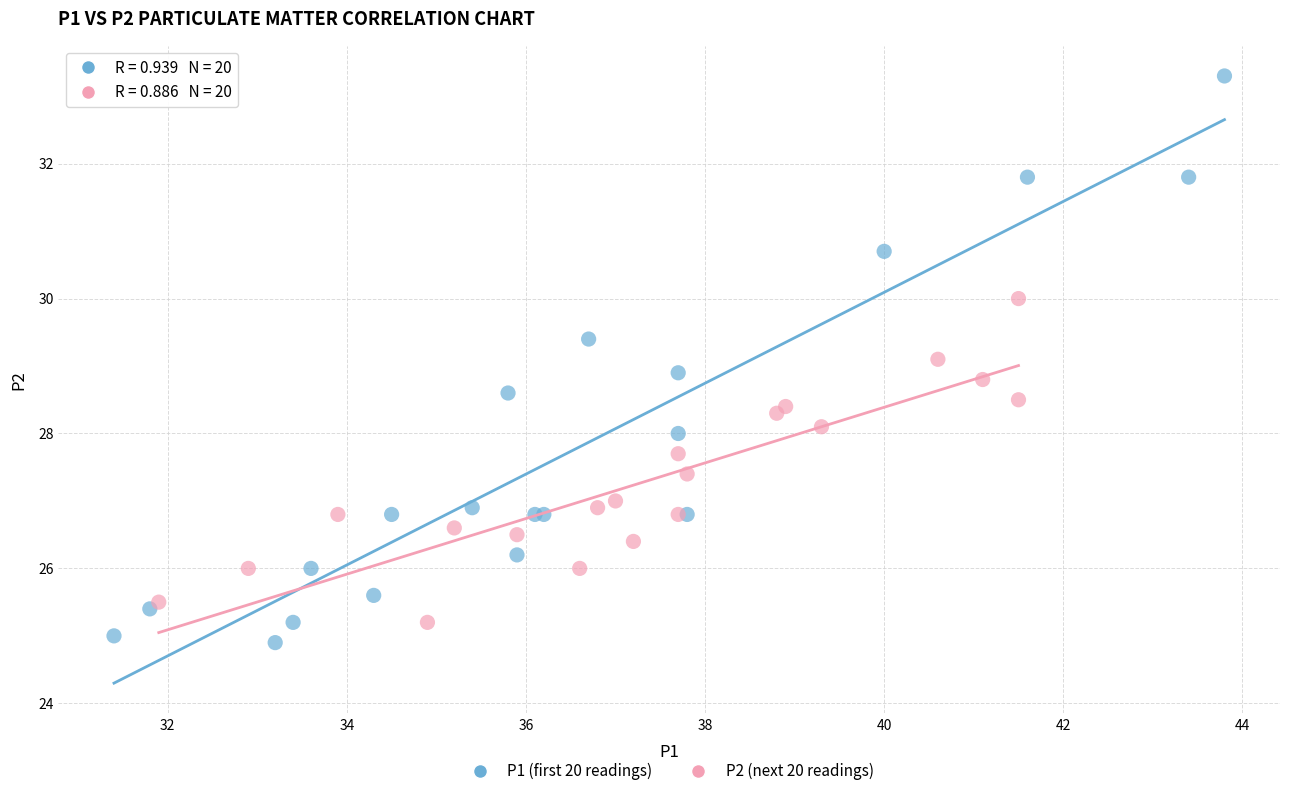

Which series reaches the maximum Y coordinate?

P1 (first 20 readings)